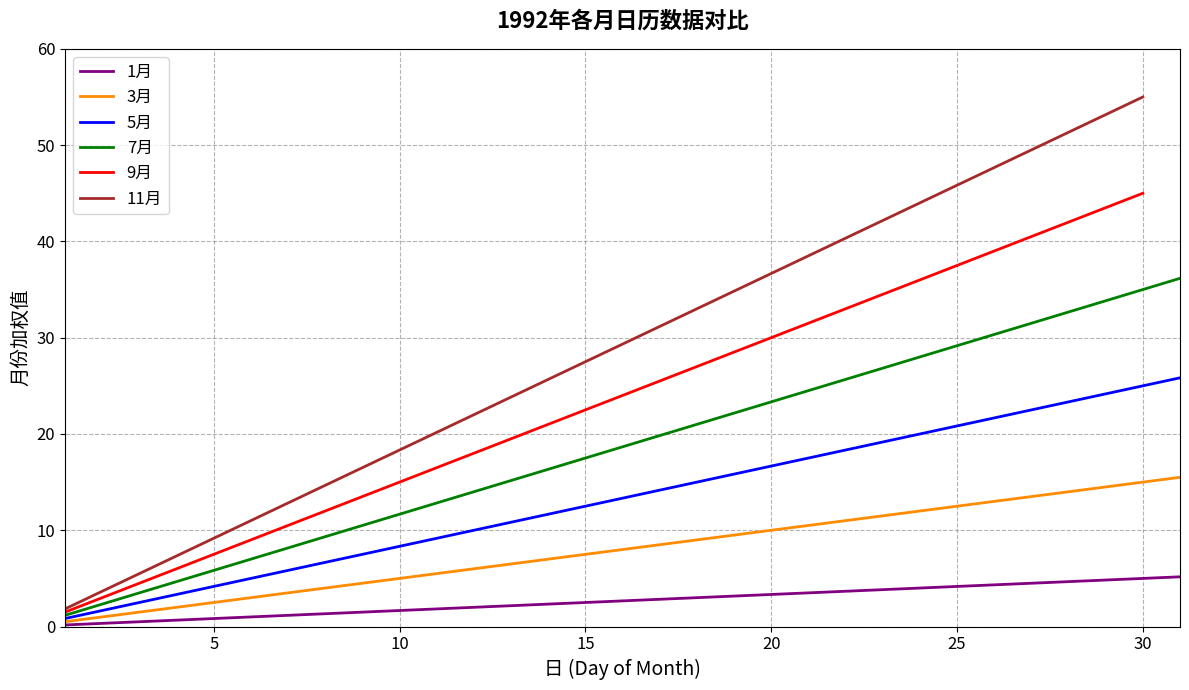

How many data points are less than 2?

11